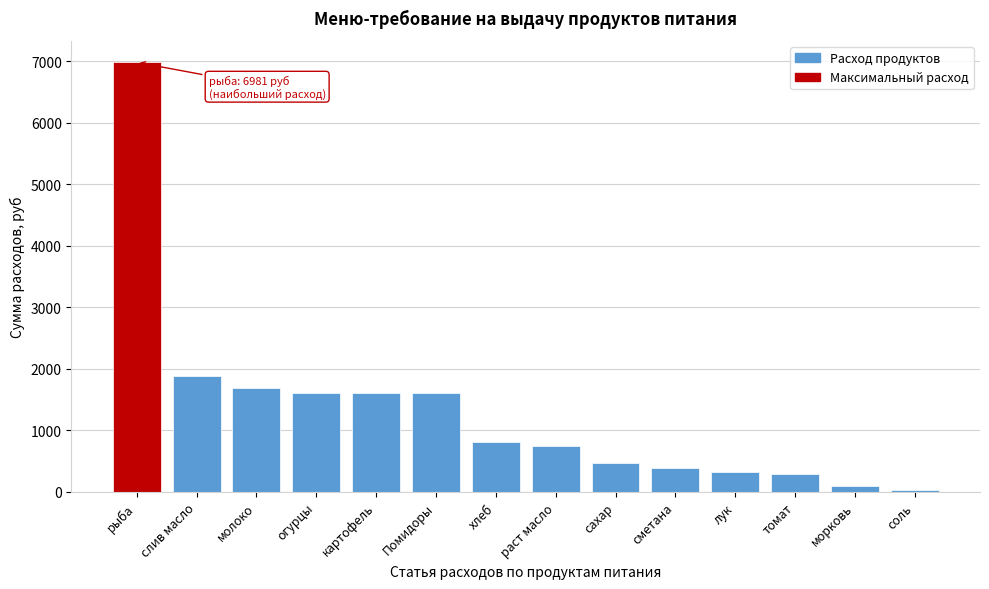

Which category has the highest value across all series?

рыба